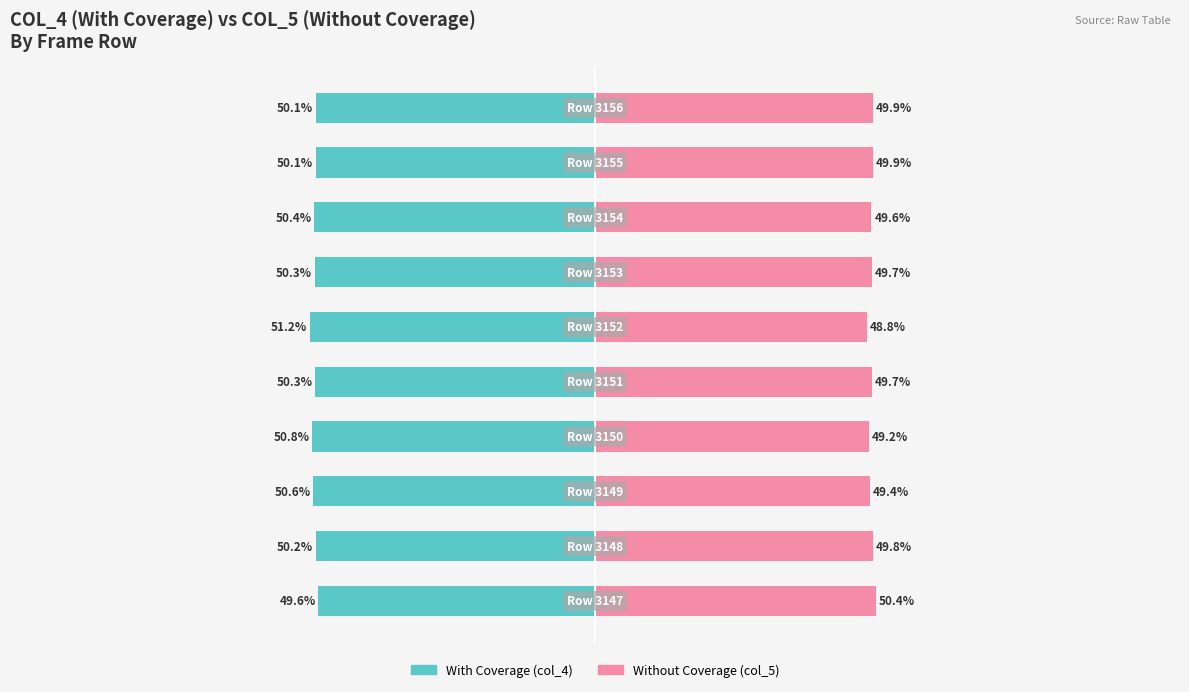

What is the maximum value shown in the chart?

51.2